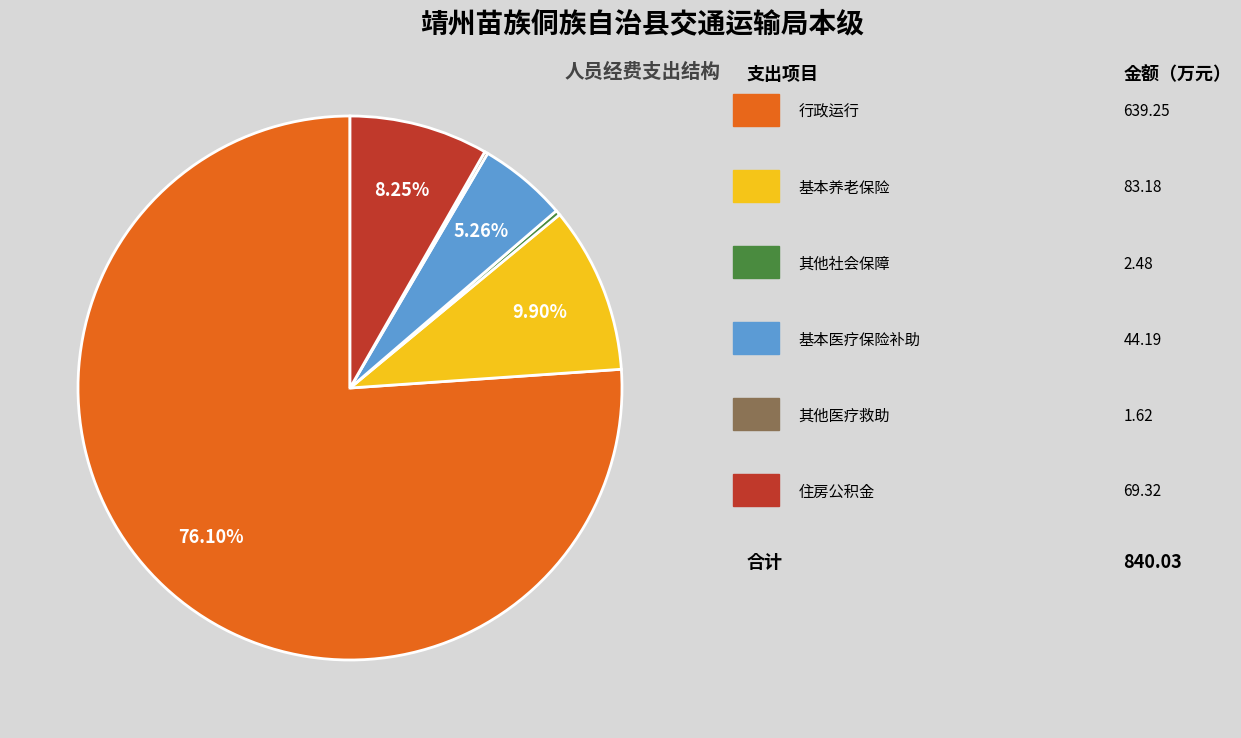

Is there any slice that represents more than half of the pie?

Yes